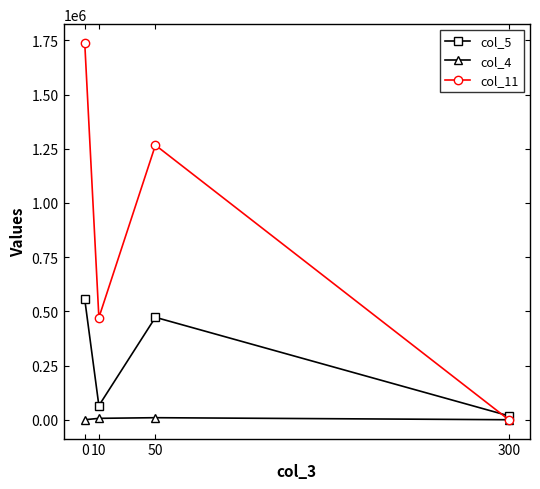

Read the col_4 value at 300, to the nearest 100.

100